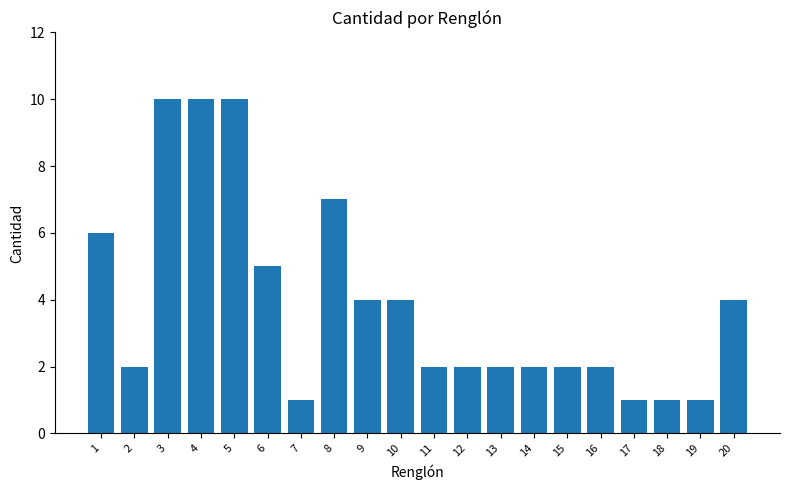

Count the number of categories in the chart.

20